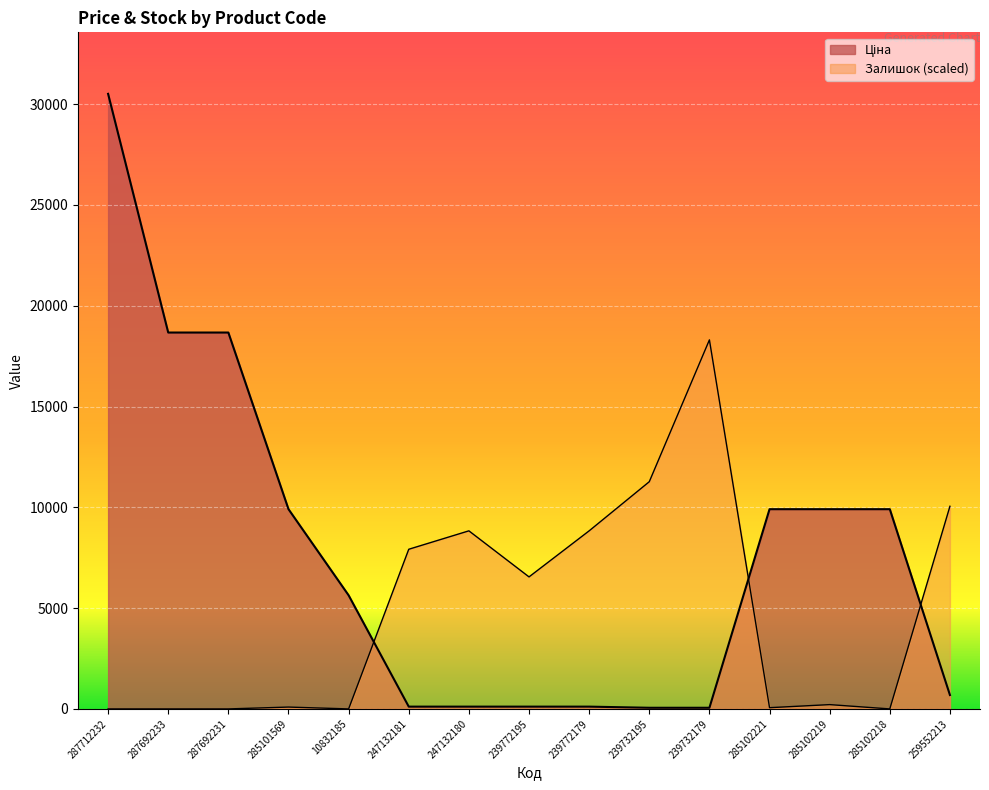

What is the value of the Залишок point at the 4th from the left?

91.4